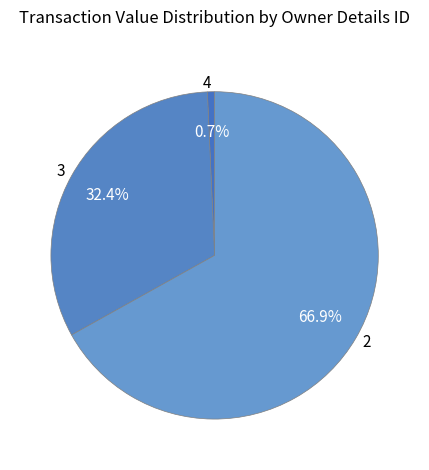

Rank the categories by value from highest to lowest.

2, 3, 4